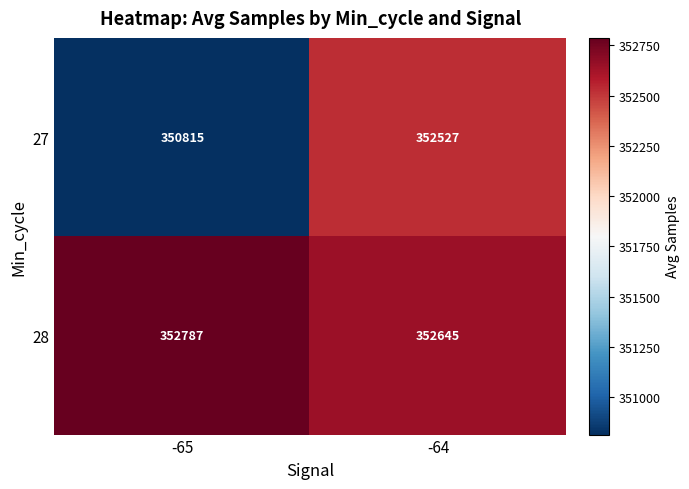

Reading right to left, list all the values displayed in this chart.

27: -64=352527	-65=350815
28: -64=352645	-65=352787